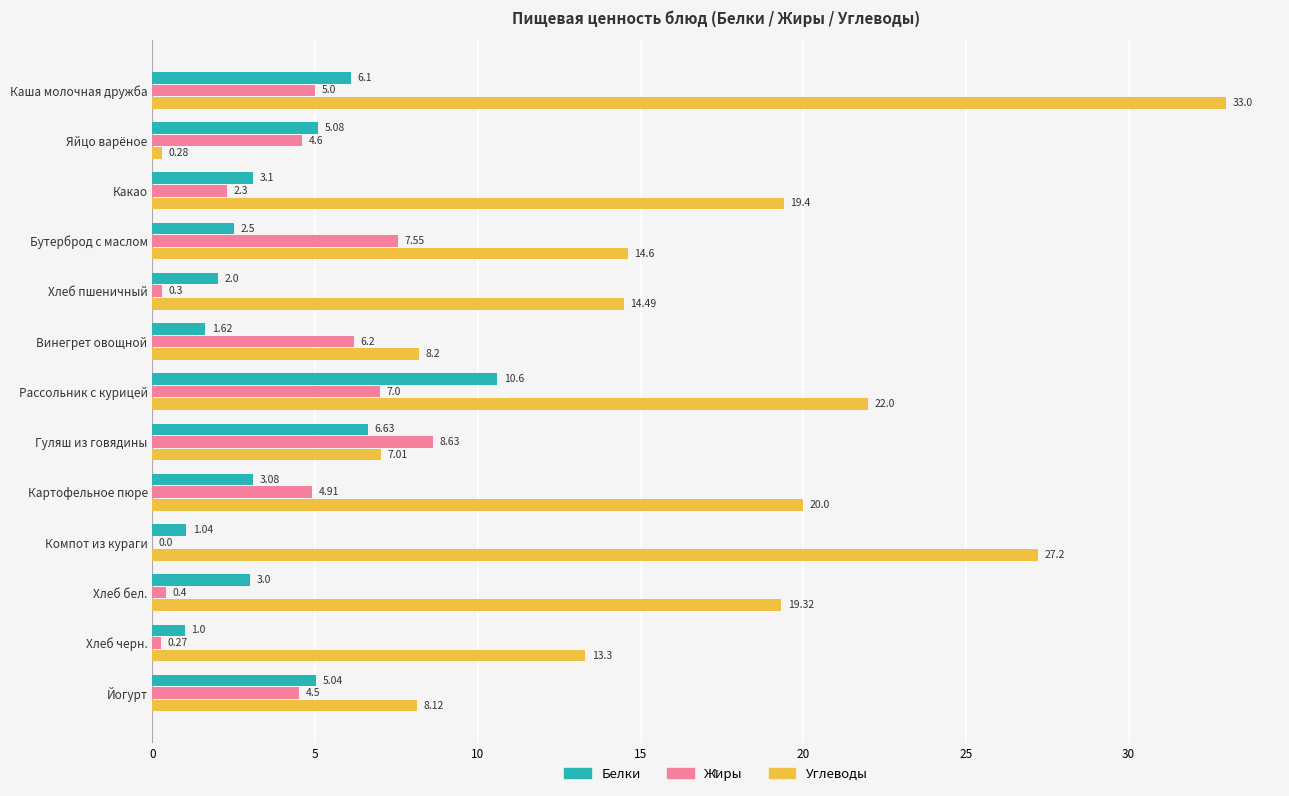

Between Какао and Хлеб черн., which series saw the biggest shift?

Углеводы